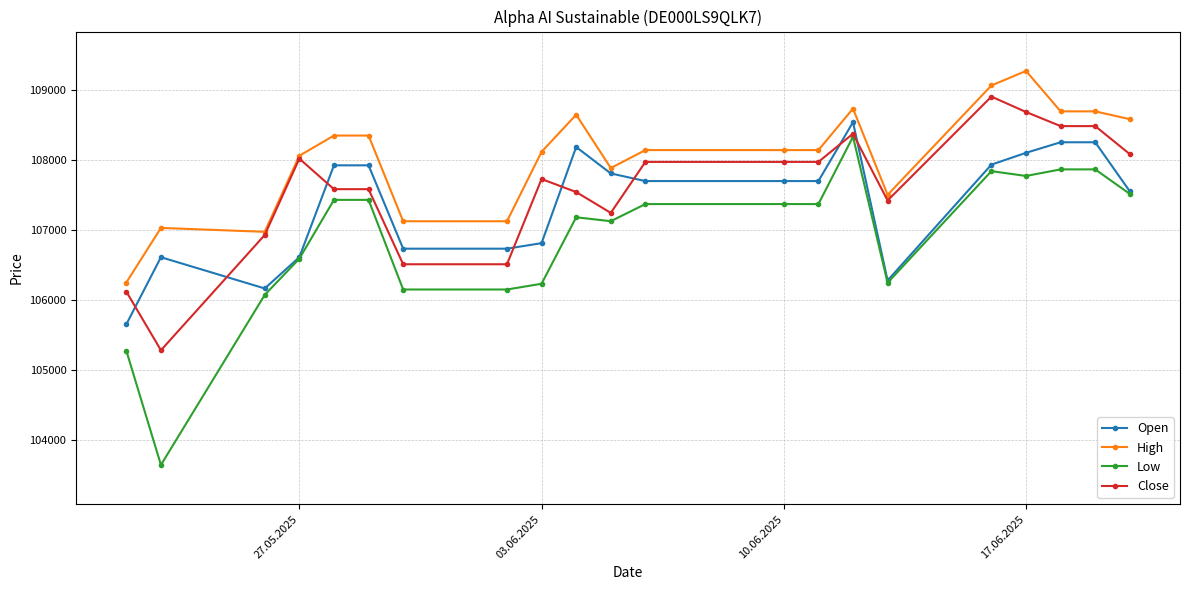

What is the lowest value of the Low series?

103641